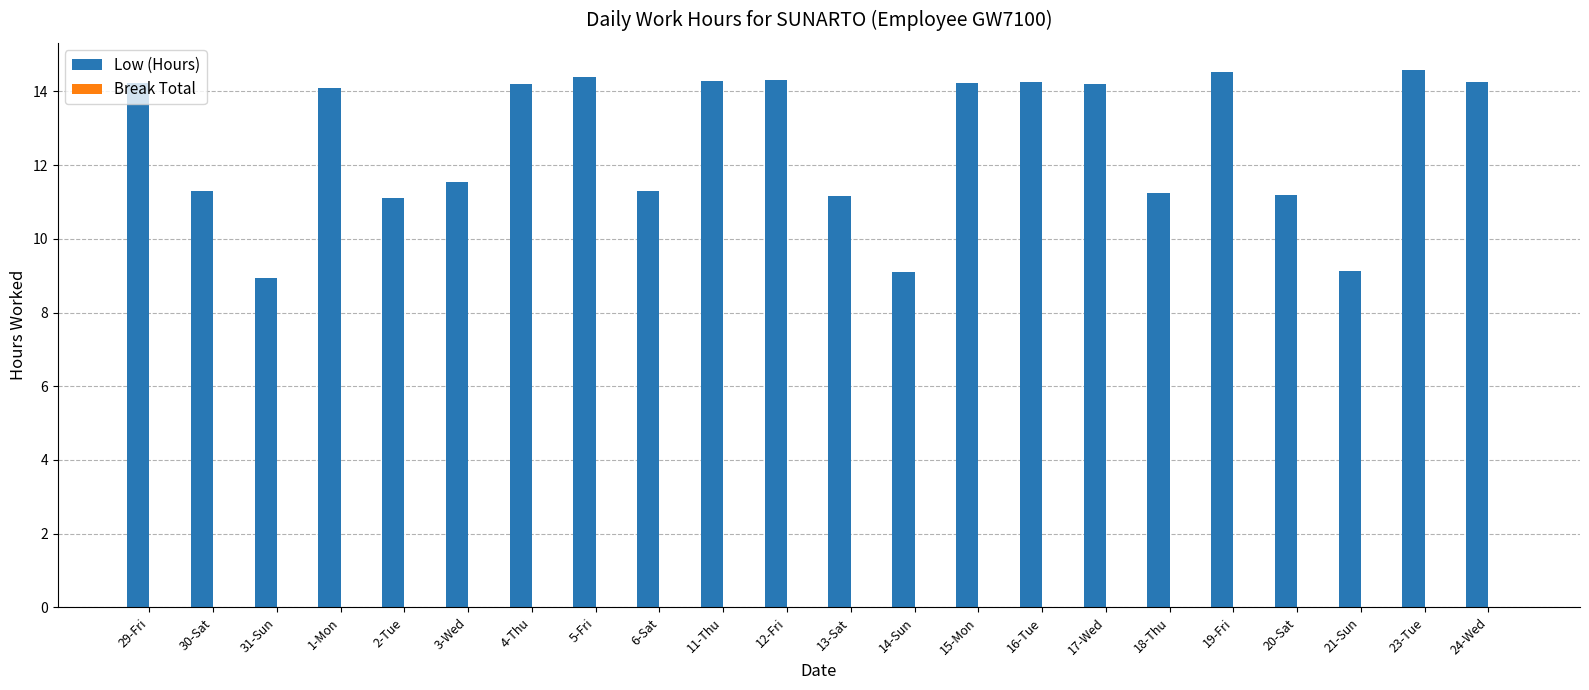

What is the minimum value shown in the chart?

8.9